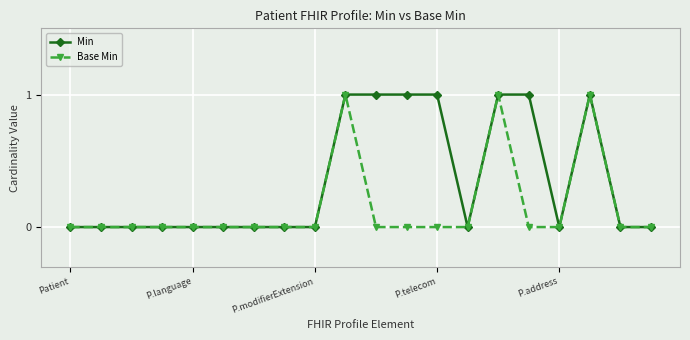

Which series has the largest total across all categories?

Min